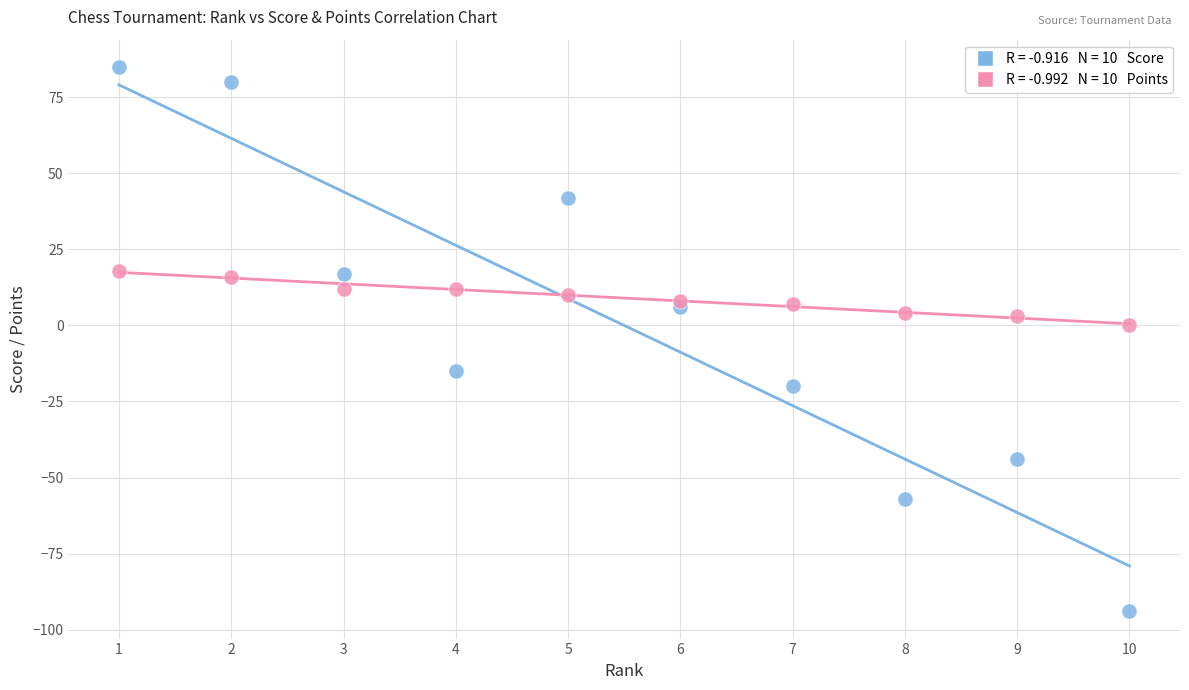

Across all data points, what is the range of X values (max minus min)?

9